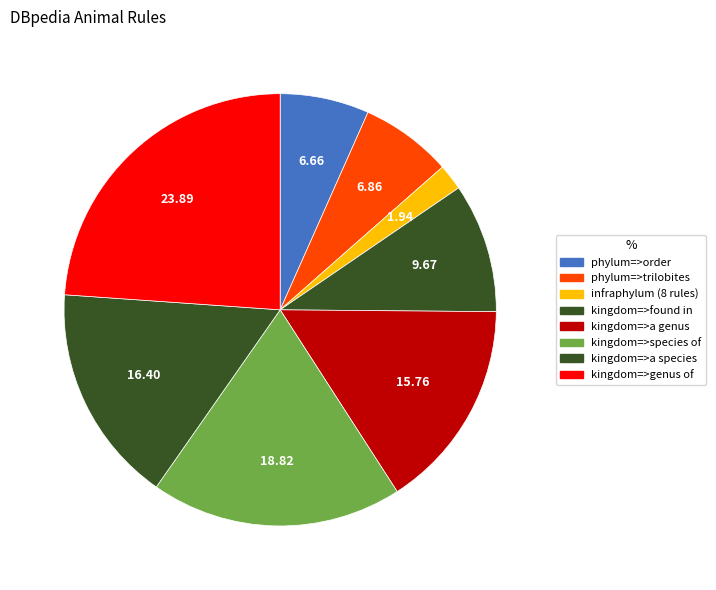

How many segments does this pie chart have?

8